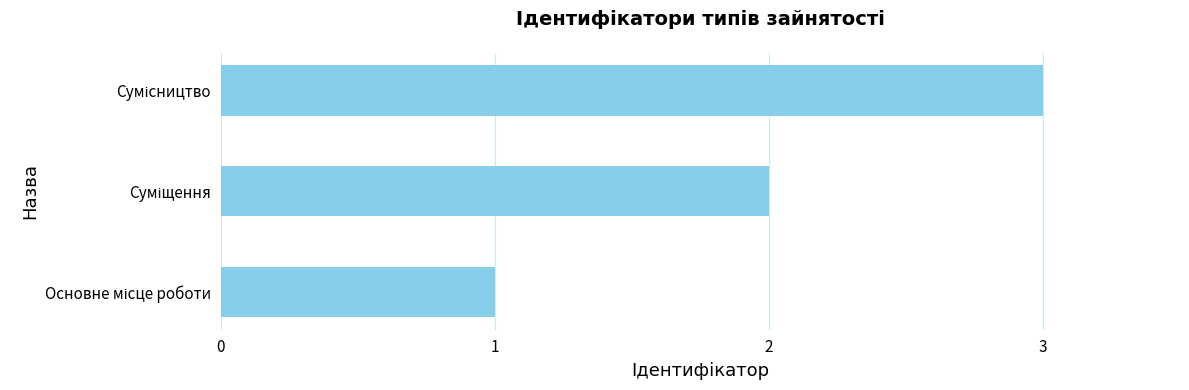

What is the sum of all values?

6